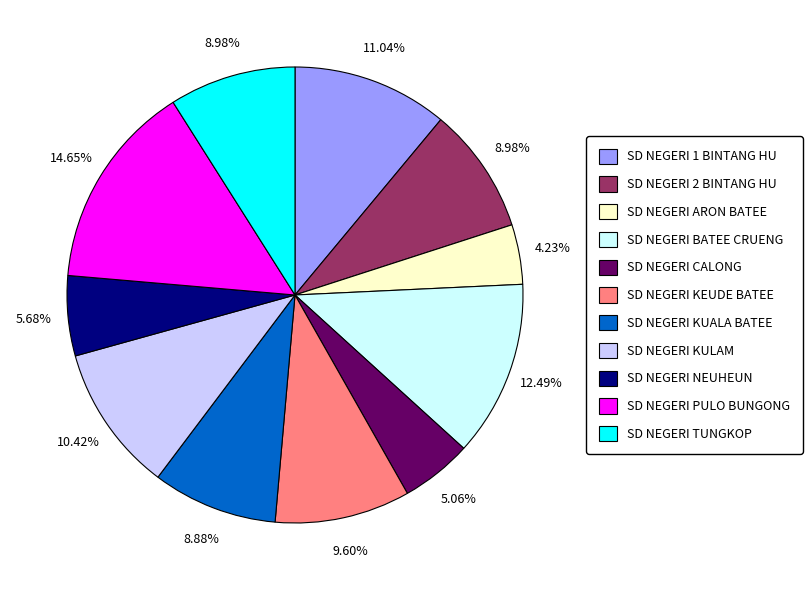

True or false: SD NEGERI BATEE CRUENG accounts for 12% of the total.

True